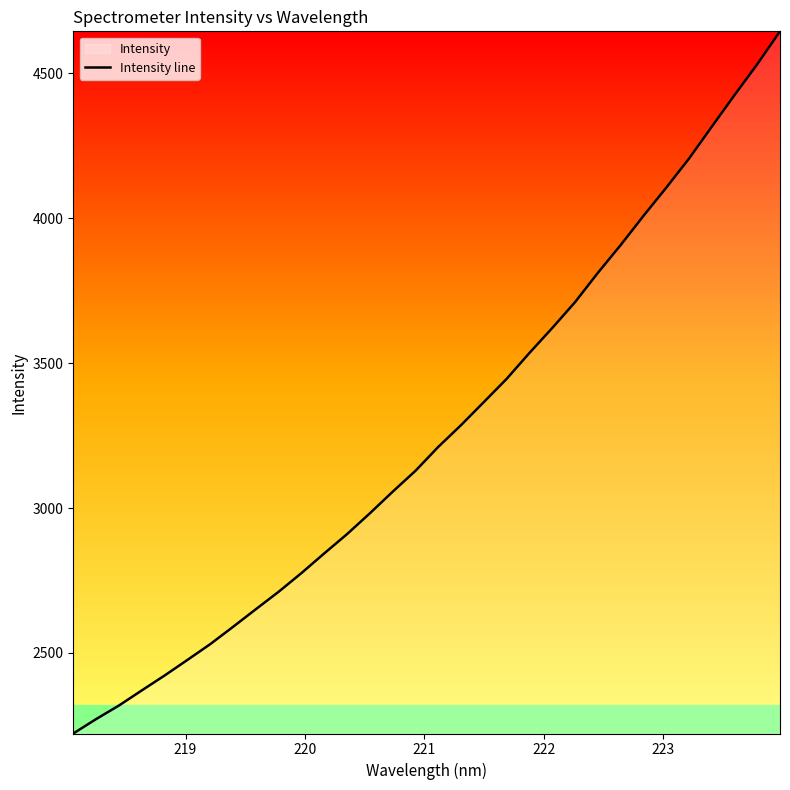

How many lines are shown in the chart?

1